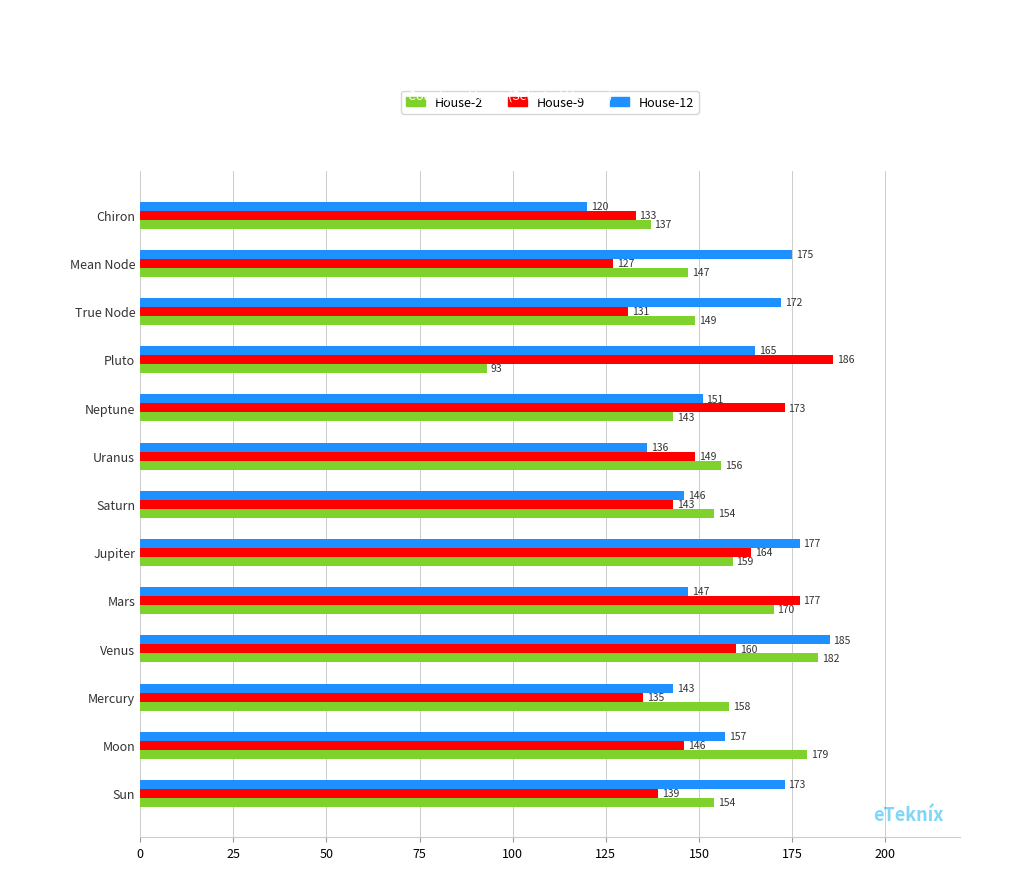

What is the approximate value of House-2 at Moon, to the nearest 5?

180